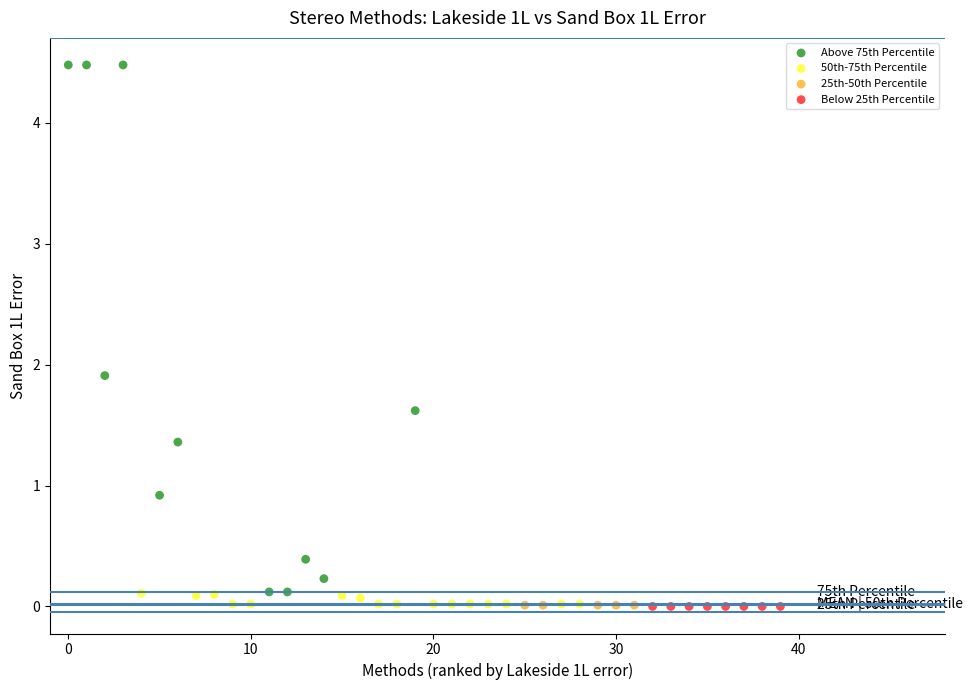

Which series reaches the maximum Y coordinate?

Above 75th Percentile